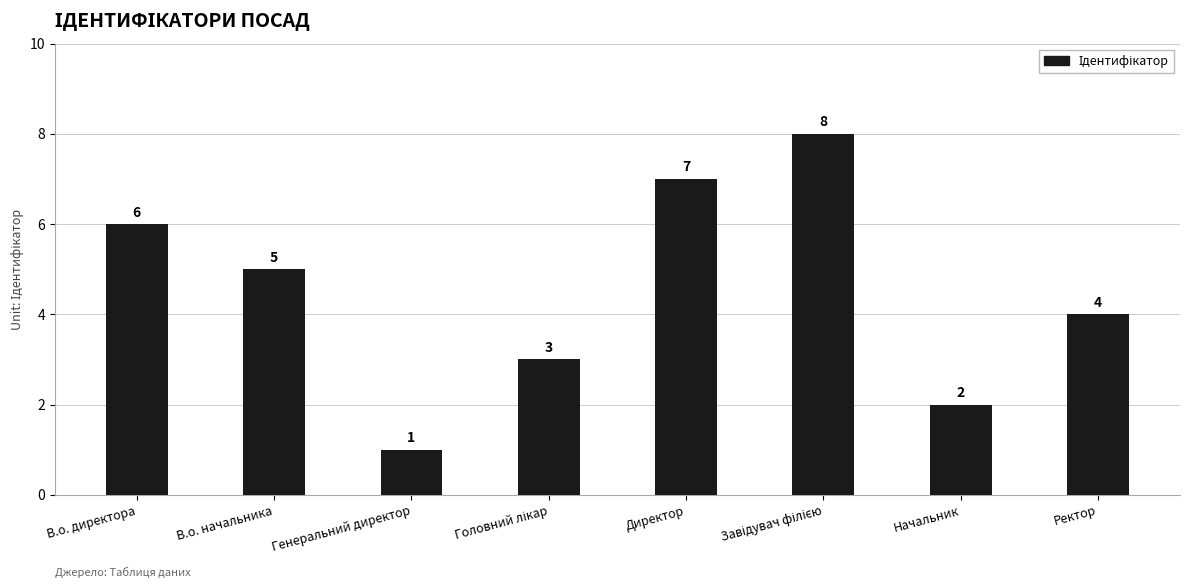

What is the sum of all values?

36